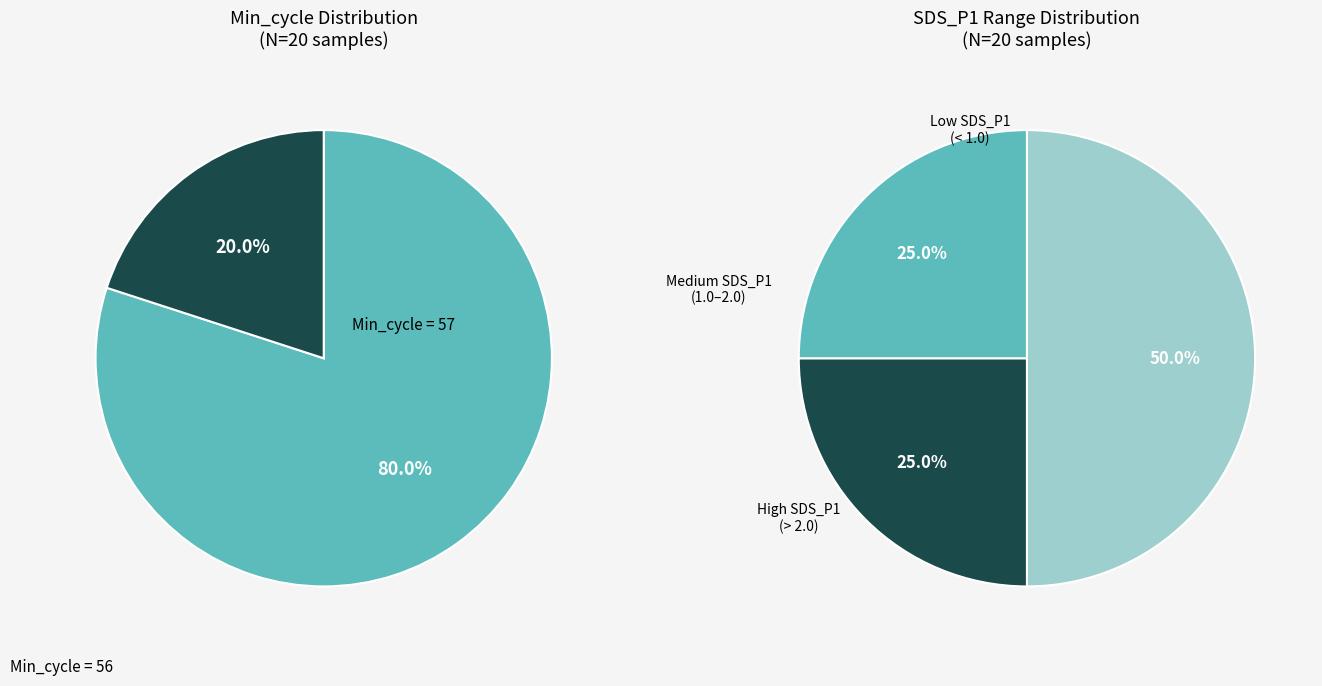

Which slice is the smallest?

57